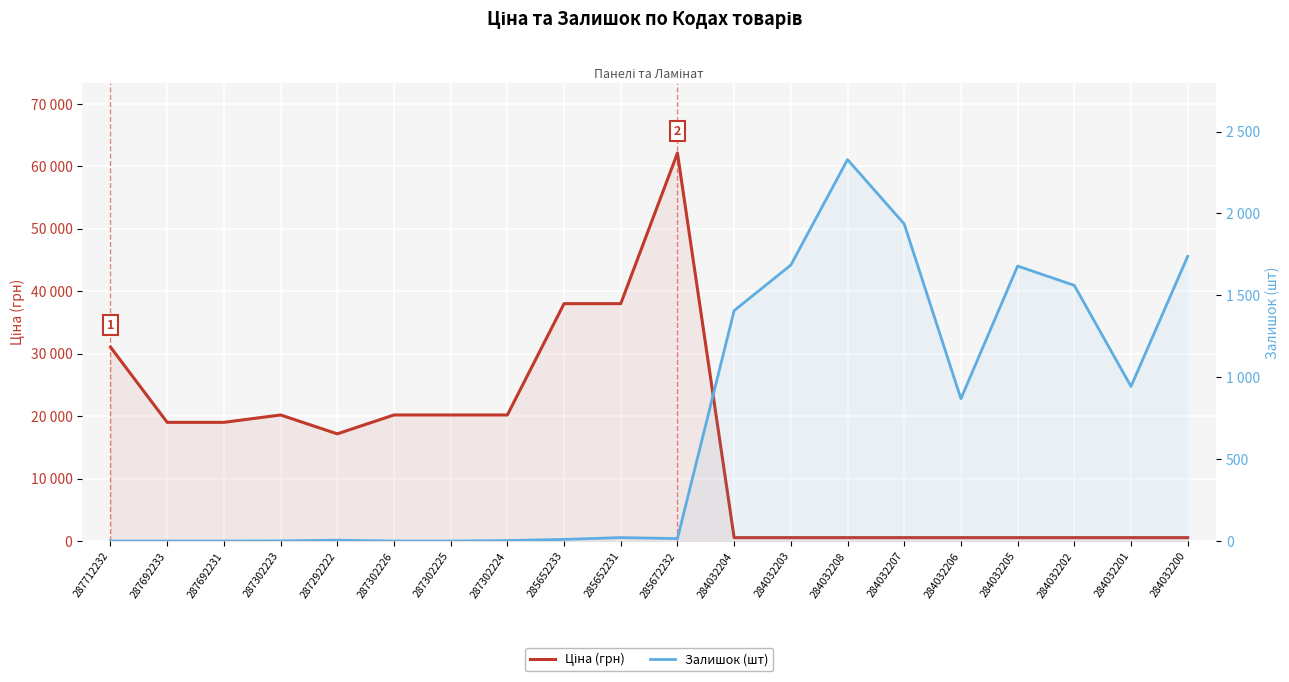

What is the approximate value of Ціна (грн) at 284032208?

545.0